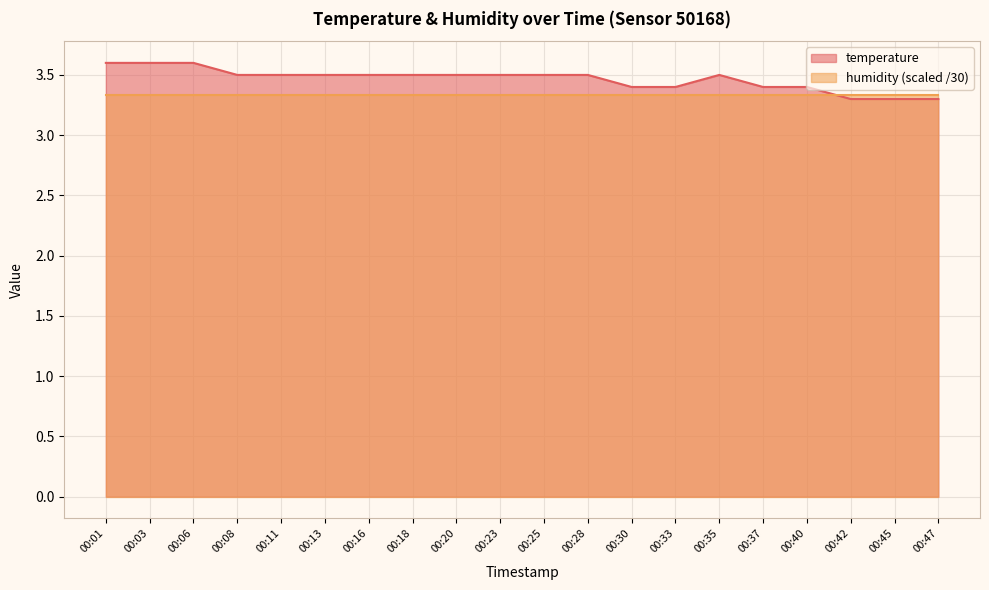

Count the values in the range 3 to 4.

20